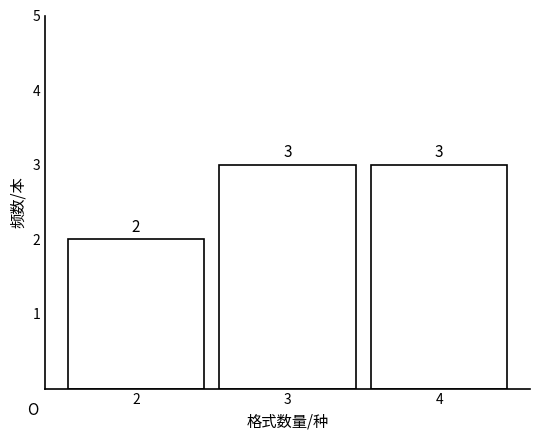

Reading right to left, list all the values displayed in this chart.

3	3	2